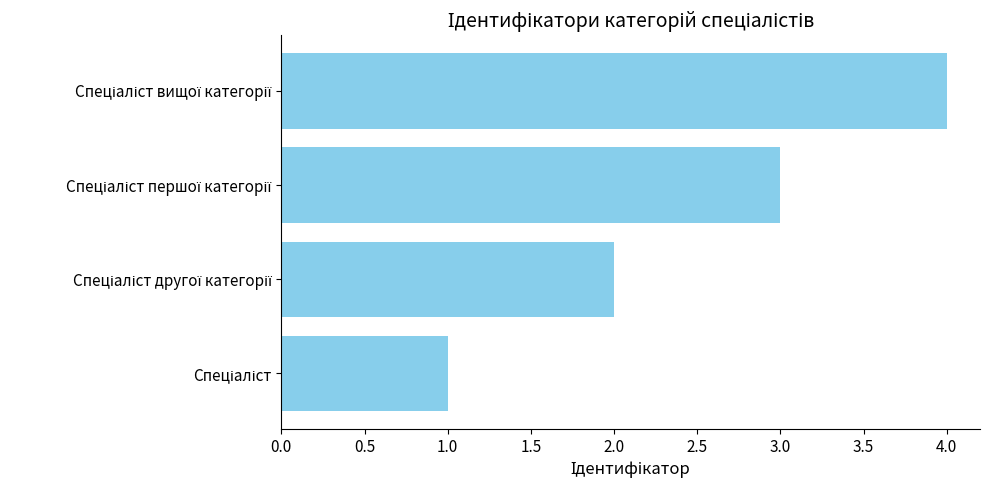

What is the maximum value shown in the chart?

4